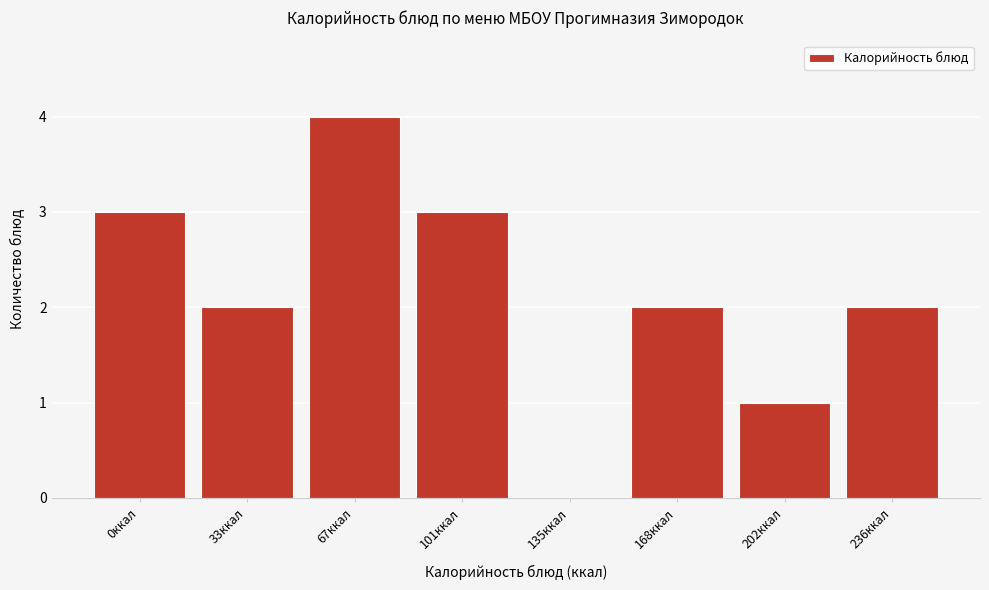

Reading right to left, what are all the values shown in this chart?

236ккал=2	202ккал=1	168ккал=2	135ккал=0	101ккал=3	67ккал=4	33ккал=2	0ккал=3